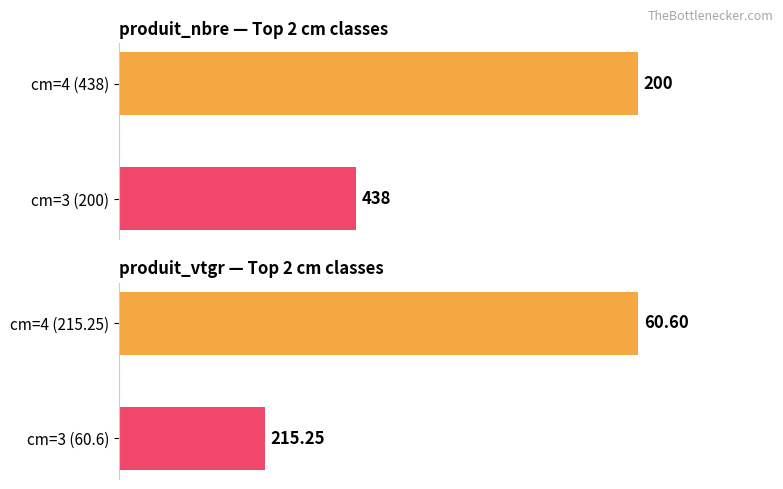

How many data points does each series have?

2